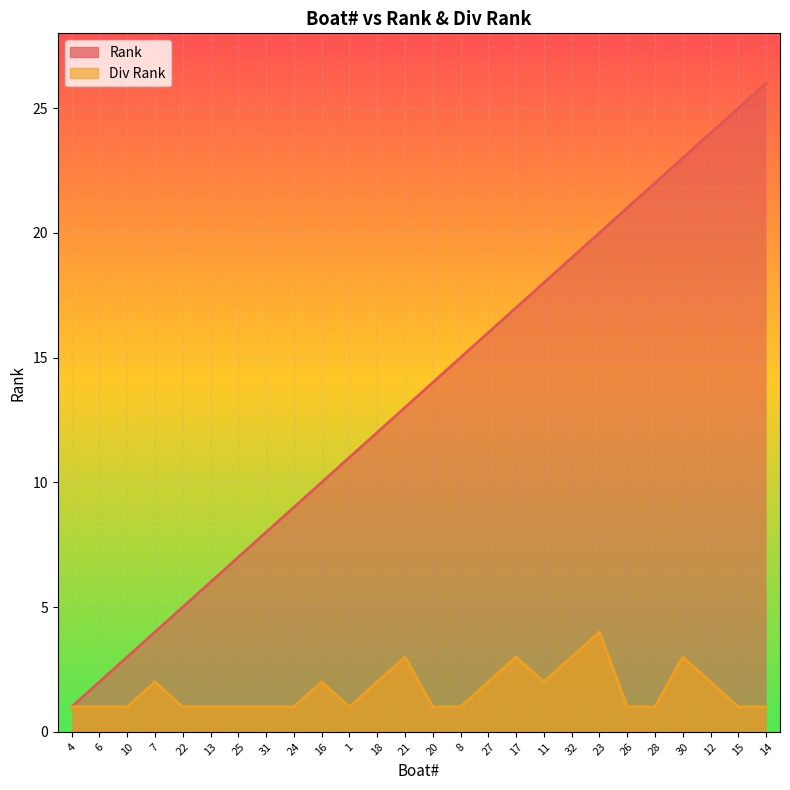

How many lines are shown in the chart?

2